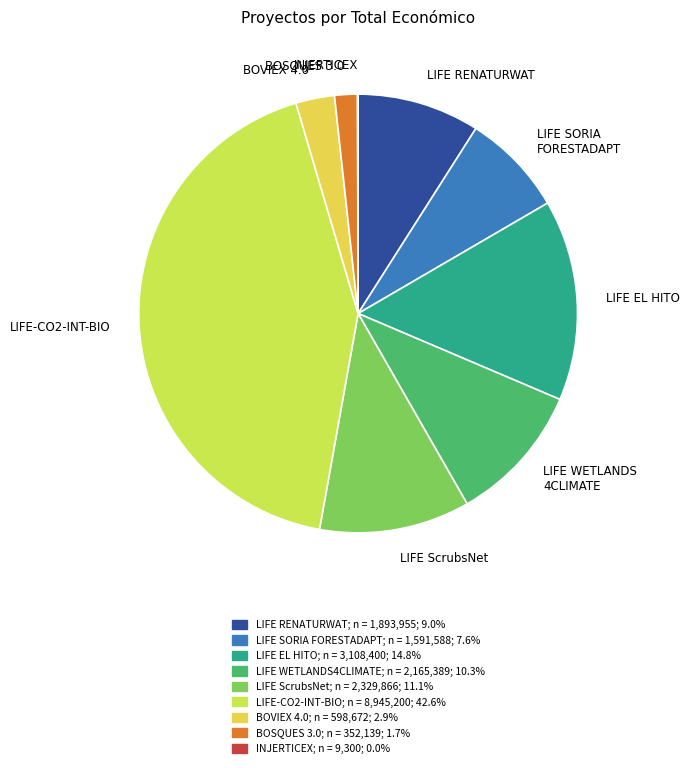

How many segments does this pie chart have?

9